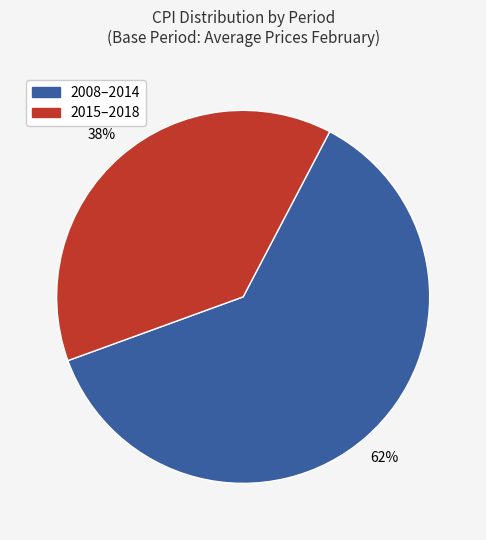

Is there any slice that represents more than half of the pie?

Yes